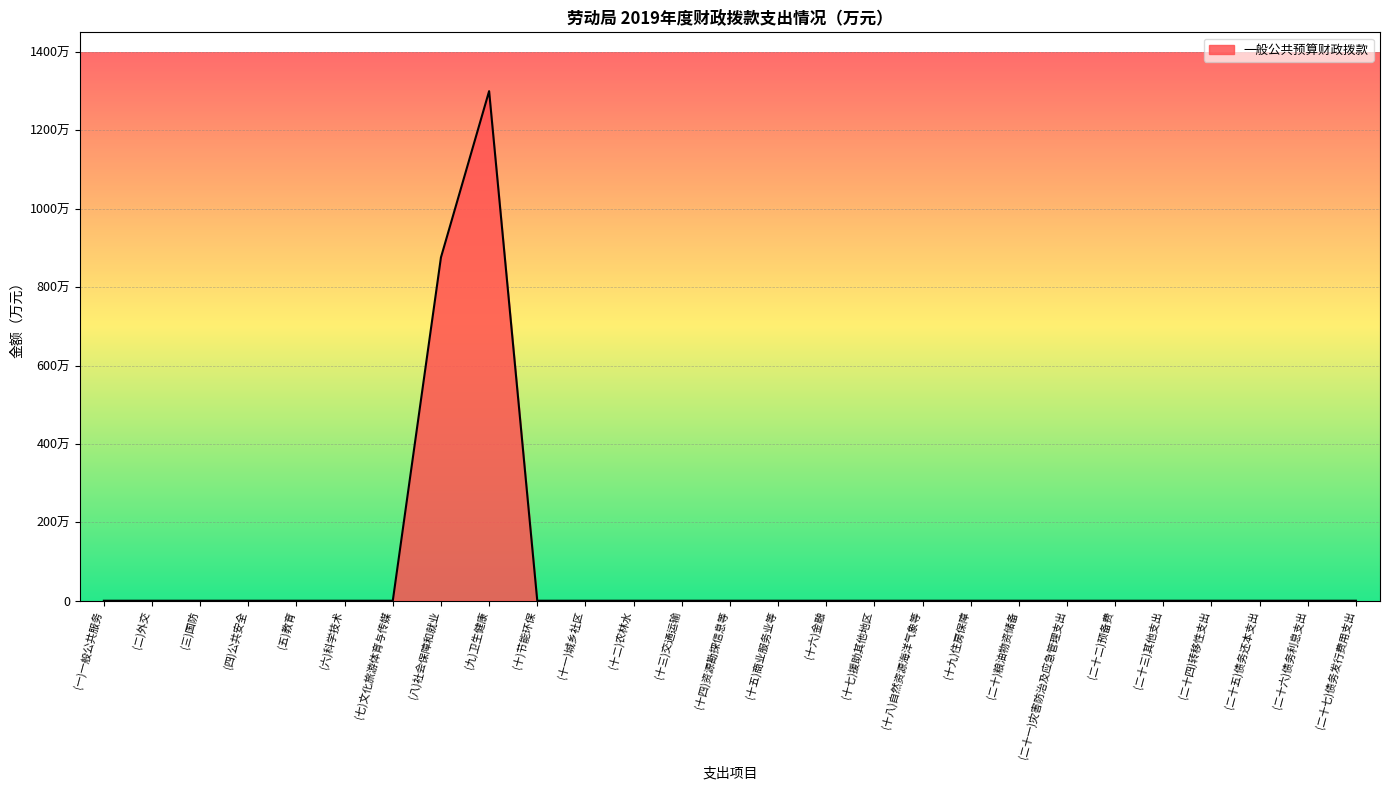

Rank the categories by value from highest to lowest.

(九)卫生健康, (八)社会保障和就业, (一)一般公共服务, (二)外交, (三)国防, (四)公共安全, (五)教育, (六)科学技术, (七)文化旅游体育与传媒, (十)节能环保, (十一)城乡社区, (十二)农林水, (十三)交通运输, (十四)资源勘探信息等, (十五)商业服务业等, (十六)金融, (十七)援助其他地区, (十八)自然资源海洋气象等, (十九)住房保障, (二十)粮油物资储备, (二十一)灾害防治及应急管理支出, (二十二)预备费, (二十三)其他支出, (二十四)转移性支出, (二十五)债务还本支出, (二十六)债务利息支出, (二十七)债务发行费用支出